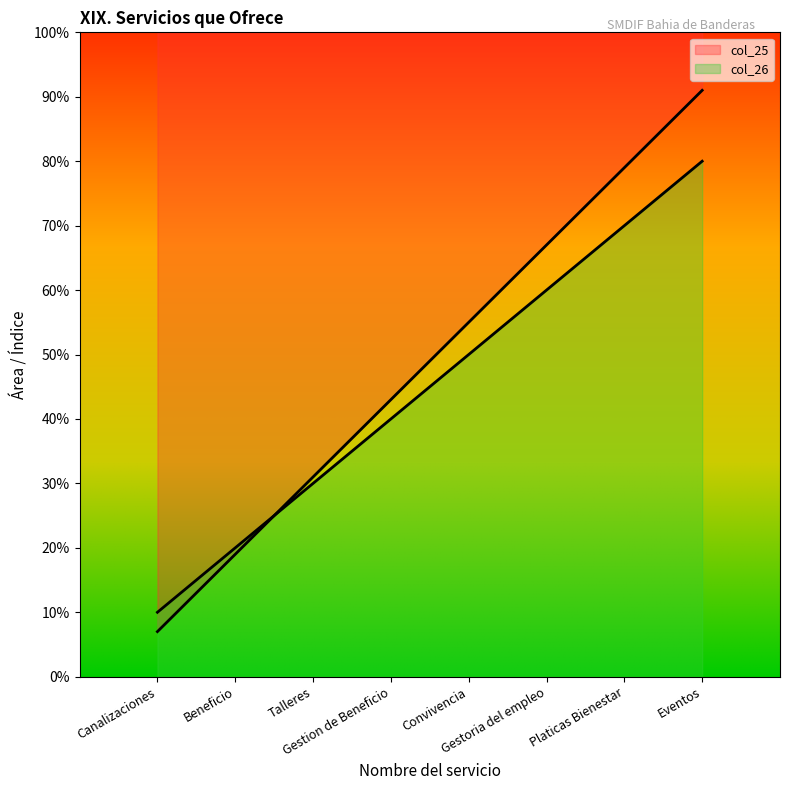

Rank the series by their maximum value, from lowest to highest.

col_26, col_25